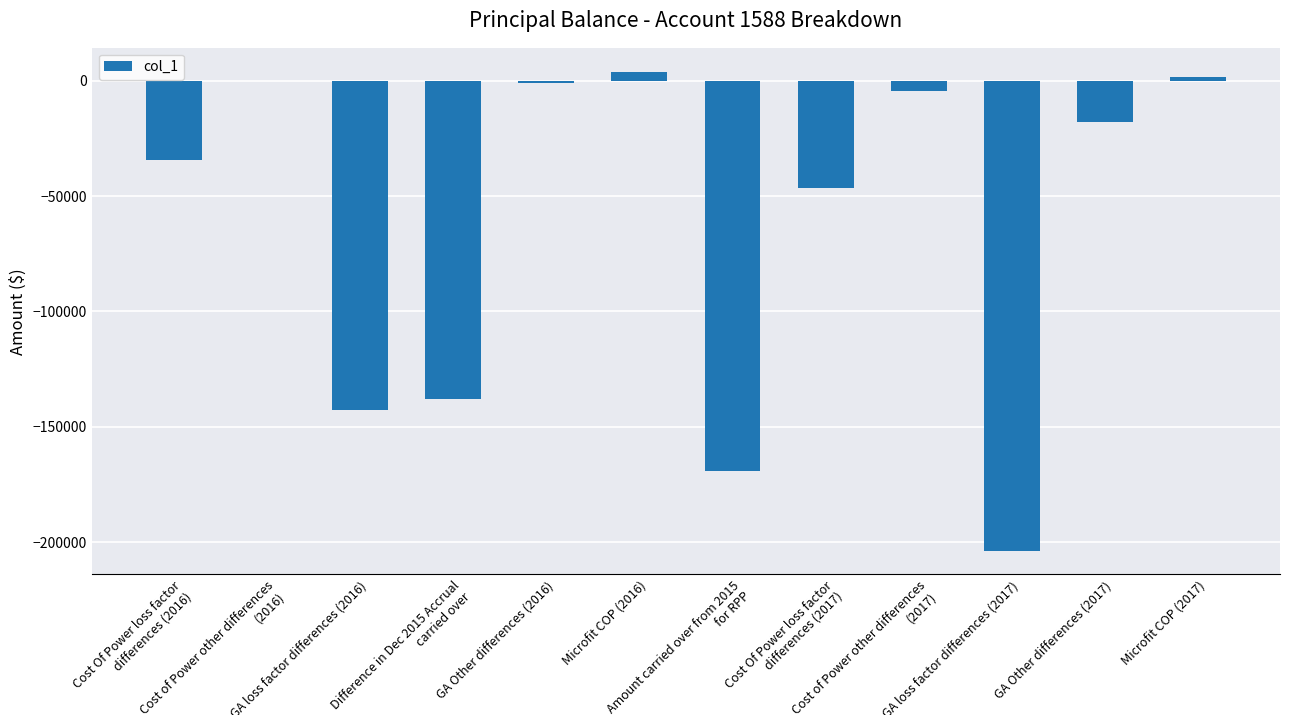

What is the sum of all values?

-752372.8